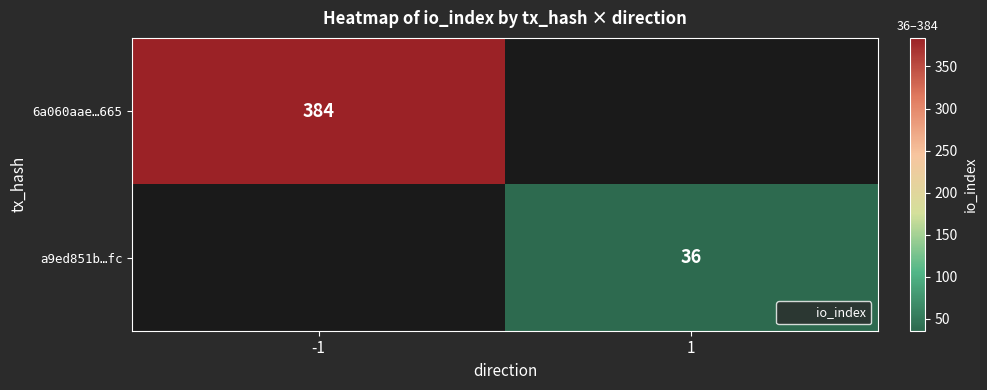

The a9ed851b…fc series shows 36.0 at 1. True or false?

True